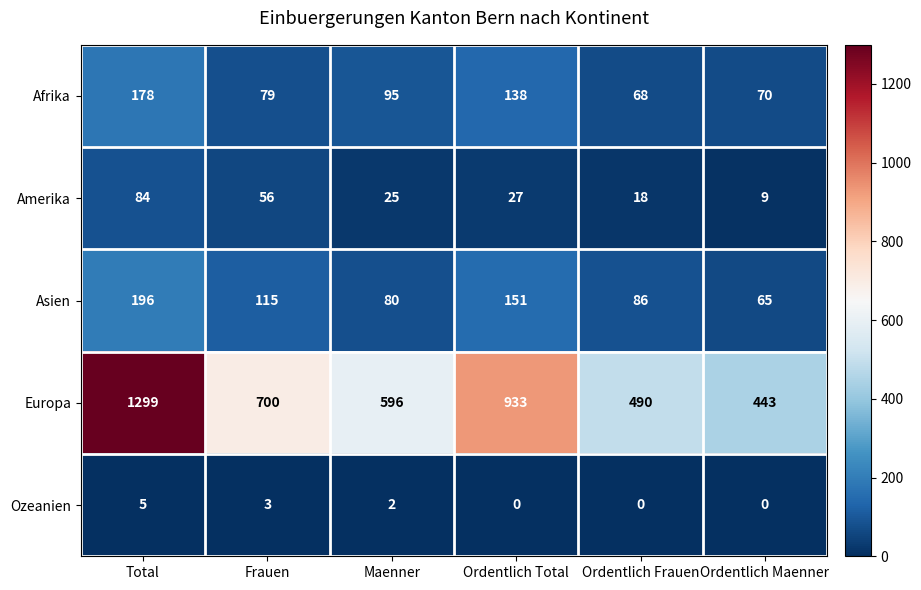

The Afrika series shows 232 at Total. True or false?

False